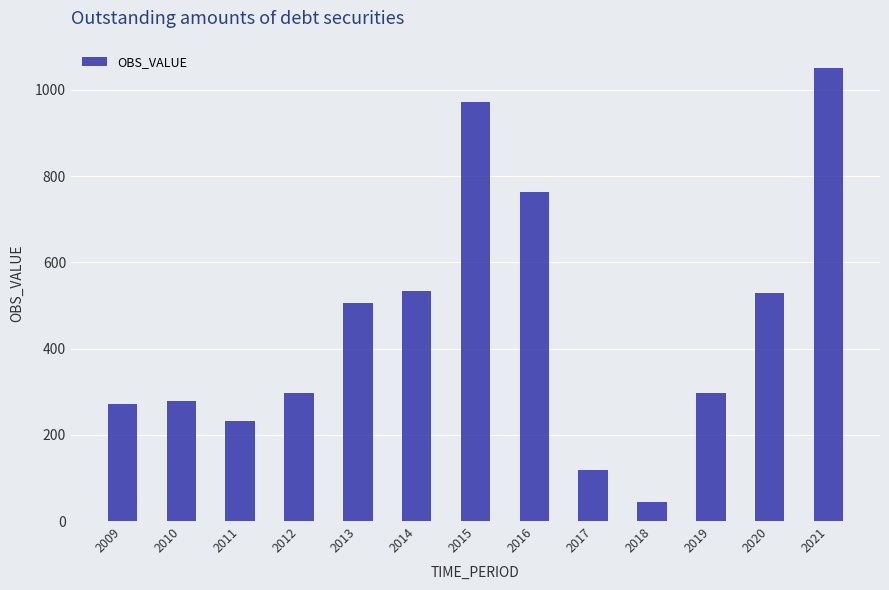

The value at 2017 is 159.7. True or false?

False